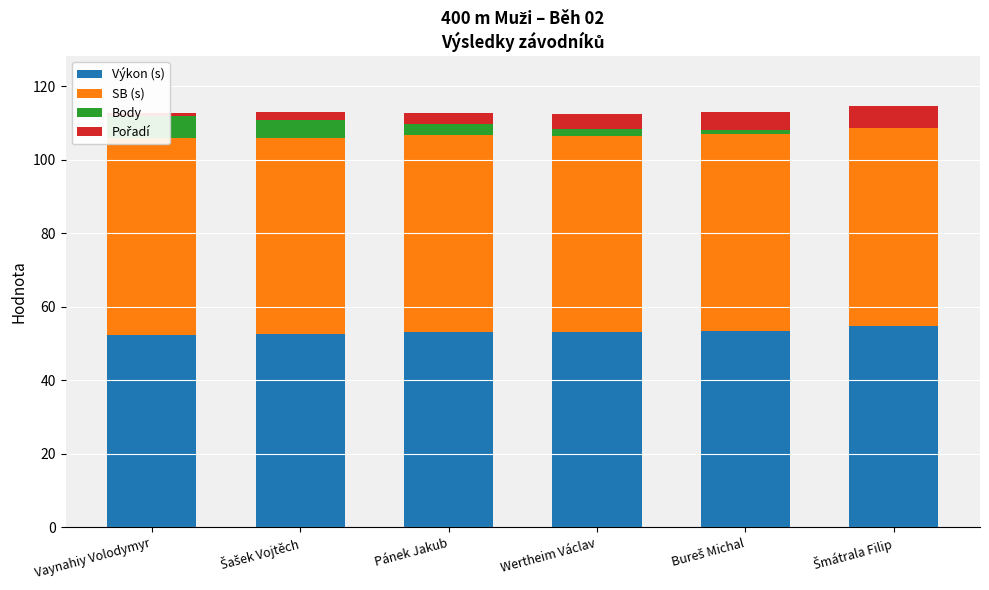

True or false: Body has a value of 2.6 at Šmátrala Filip.

False